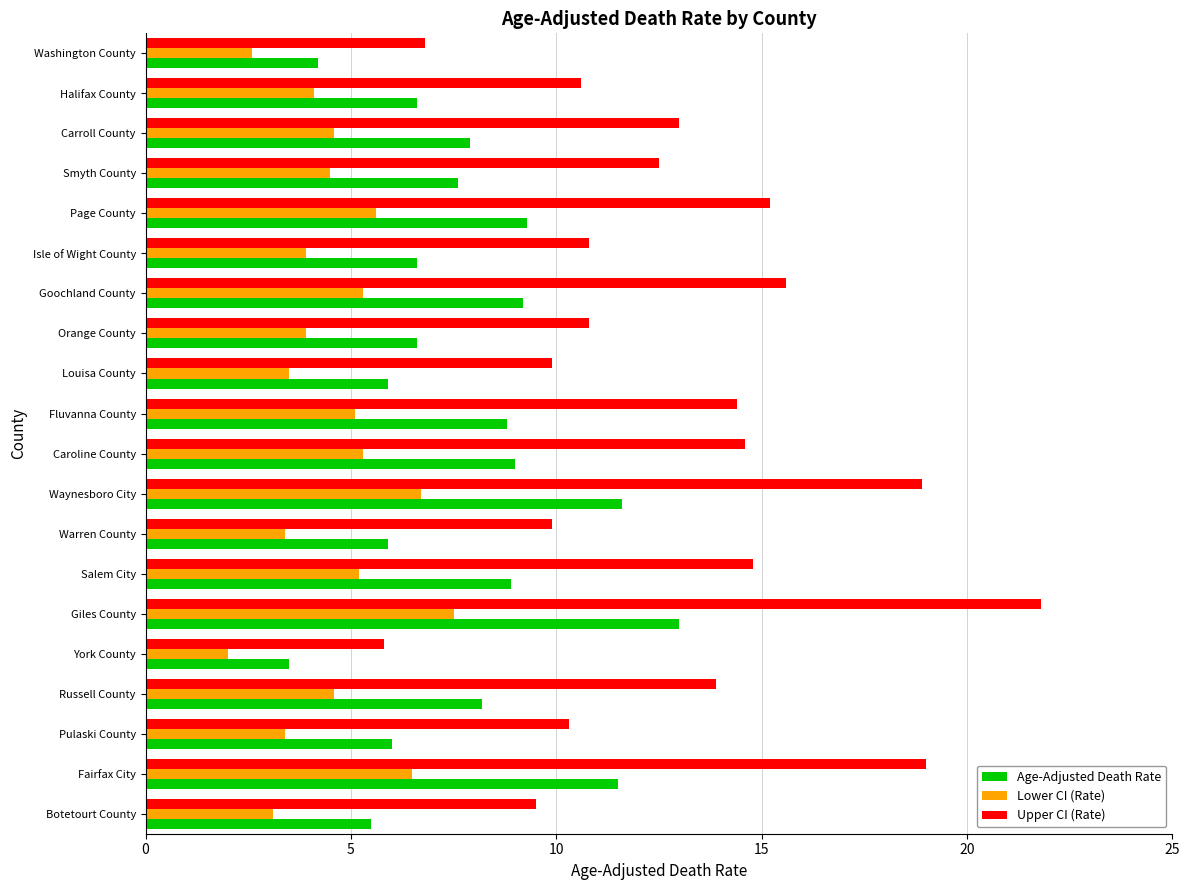

Which series changed the most between Fairfax City and Goochland County?

Upper CI (Rate)